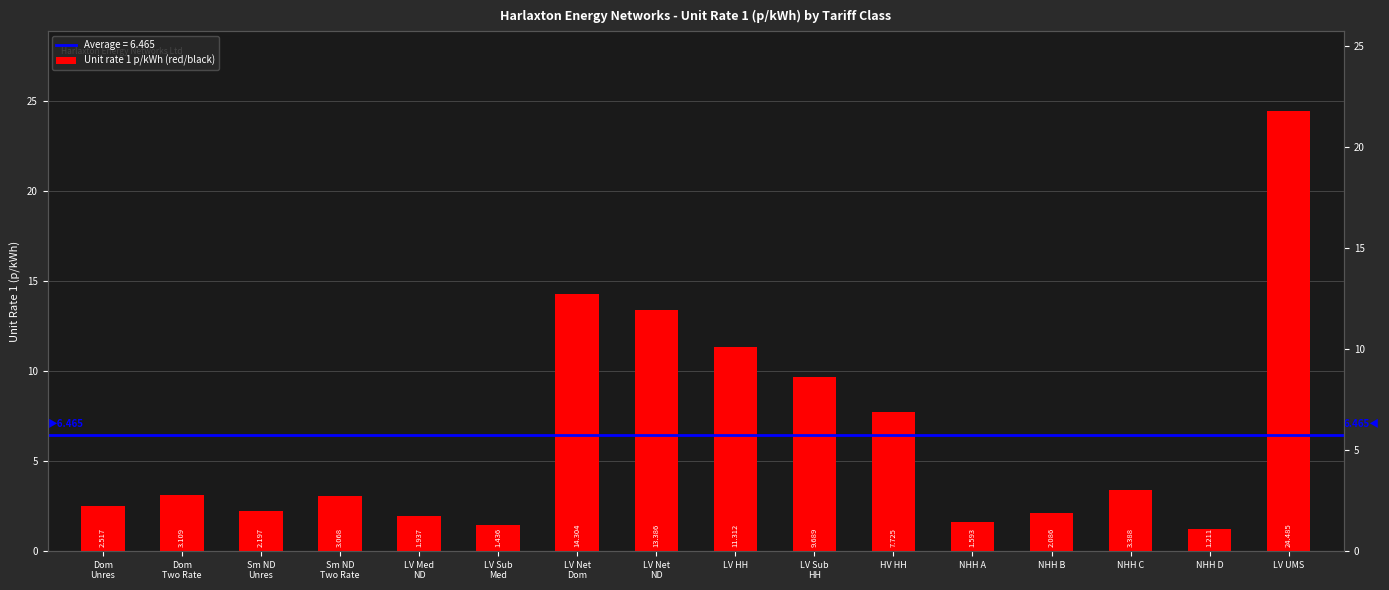

Reading right to left, extract all data points from this chart.

24.5	1.2	3.4	2.1	1.6	7.7	9.7	11.3	13.4	14.3	1.4	1.9	3.1	2.2	3.1	2.5